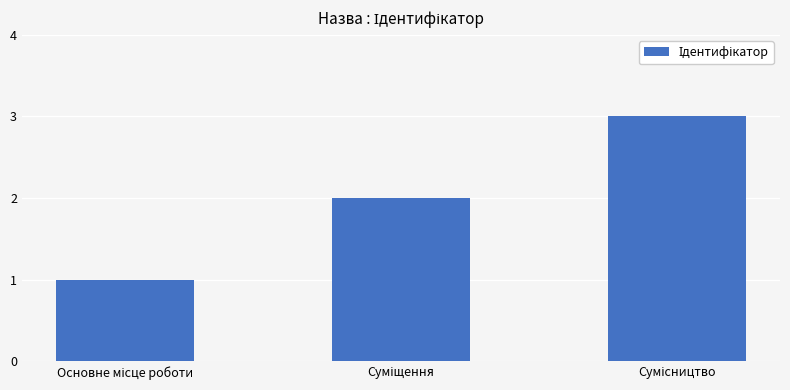

What is the greatest value displayed?

3